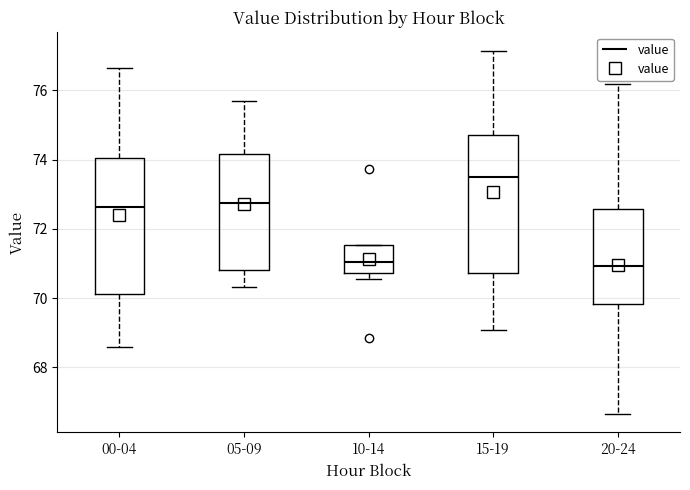

Where does the lower whisker of the box for 00-04 end on the y-axis? The values are not printed on the chart, so give them approximately, as read against the axis.

68.6